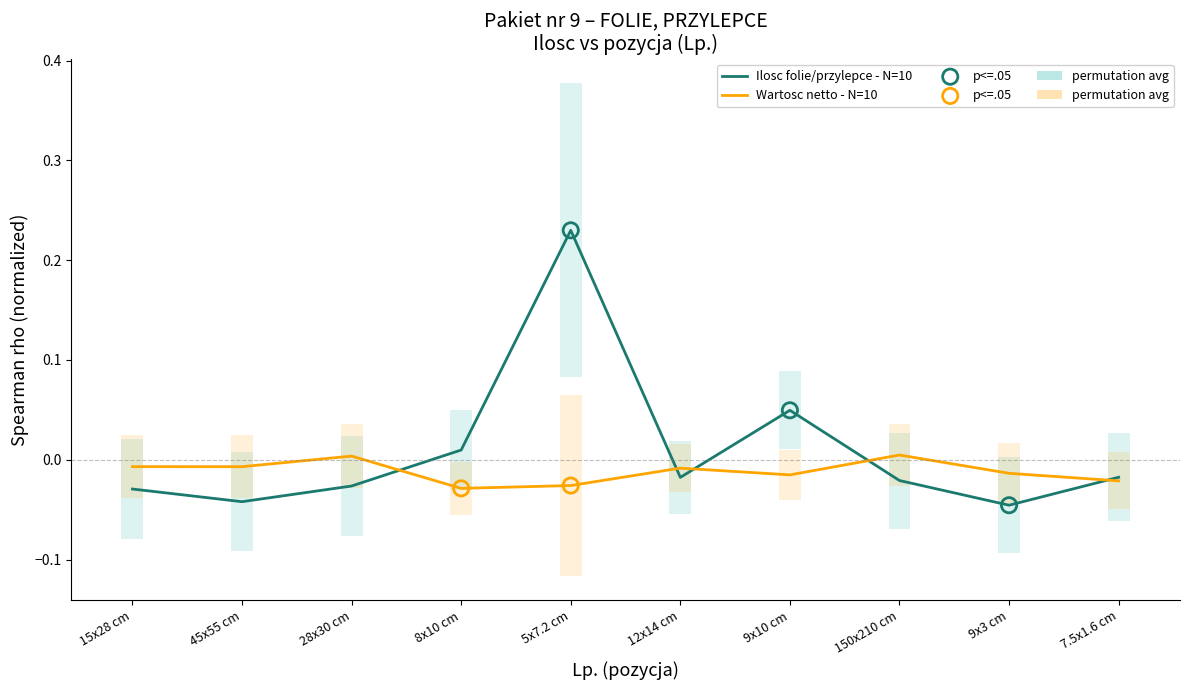

Which has a higher value, 7.5x1.6 cm or 8x10 cm?

8x10 cm